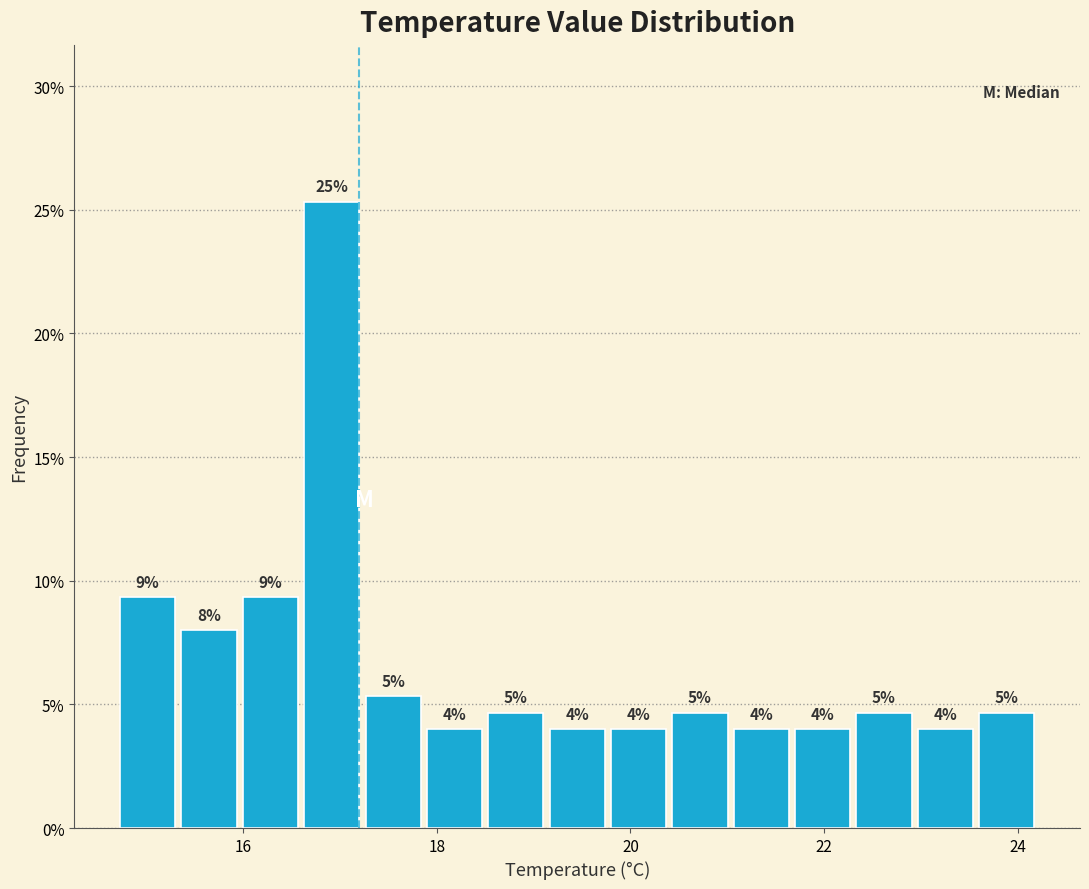

Read against the x-axis, roughly where is the centre of the tallest bar?

17.0